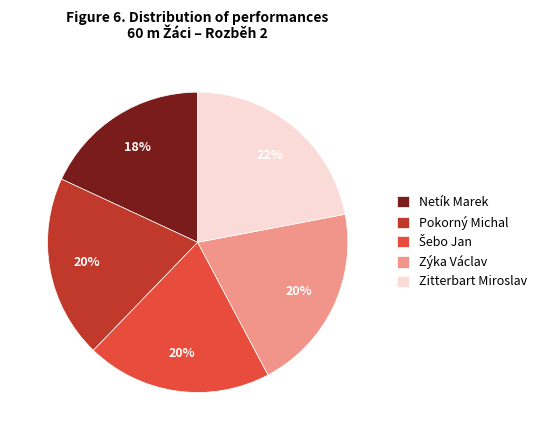

Is it true that Netík Marek is 5% of the pie?

False